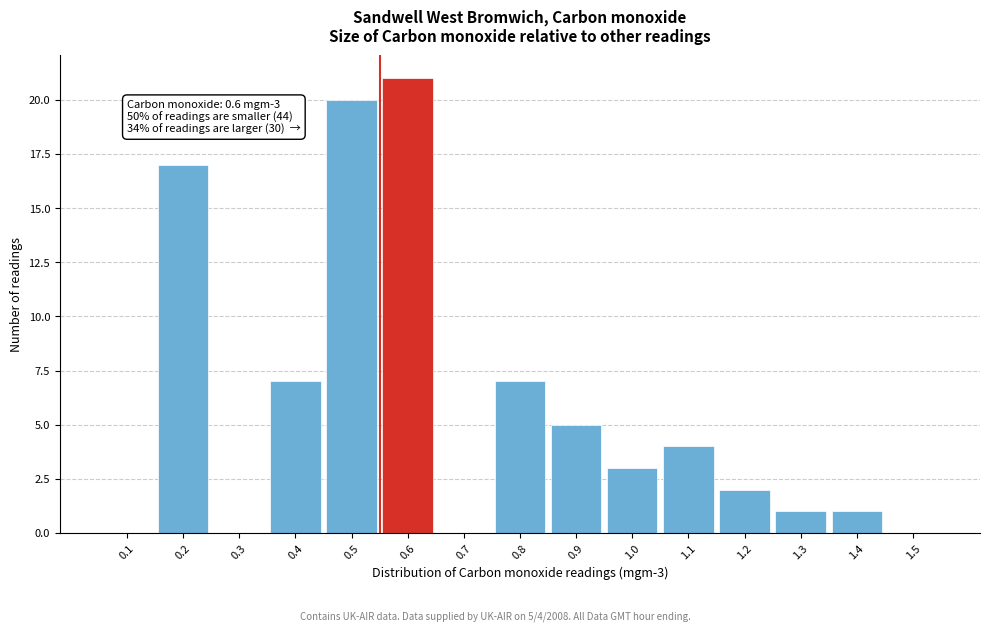

Reading right to left, extract all data points from this chart.

1.5=0	1.4=1	1.3=1	1.2=2	1.1=4	1.0=3	0.9=5	0.8=7	0.7=0	0.6=21	0.5=20	0.4=7	0.3=0	0.2=17	0.1=0